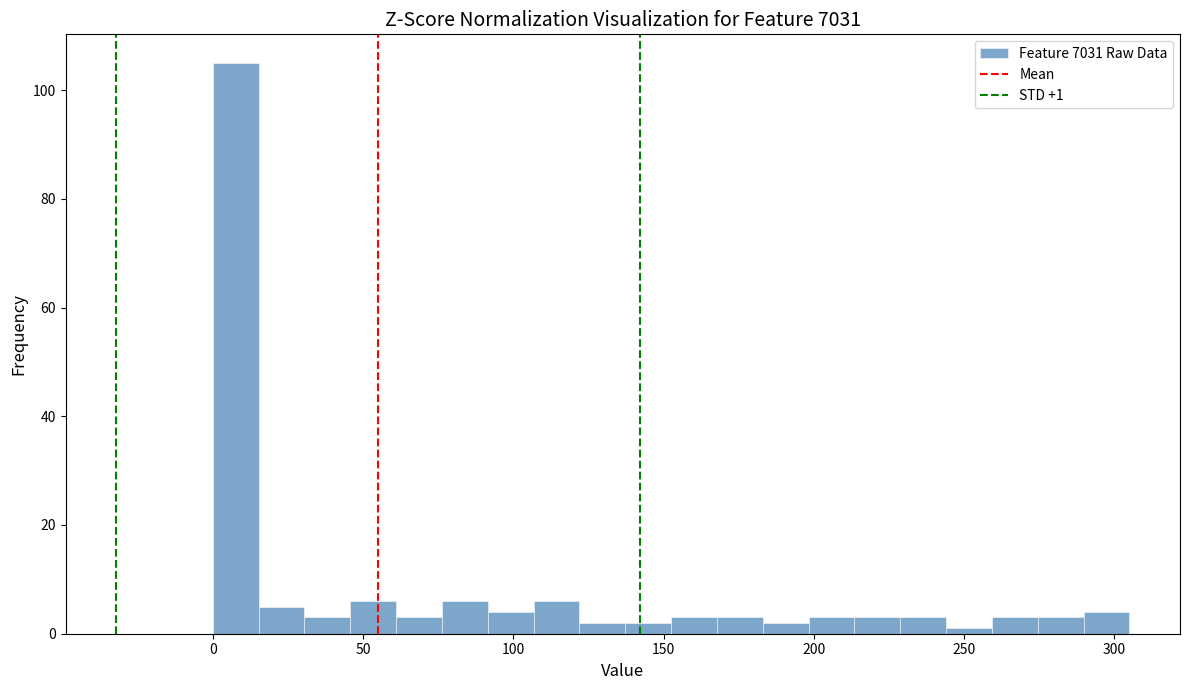

Around what value on the x-axis is the tallest bar? Give the approximate position of its centre, as read against the axis.

10